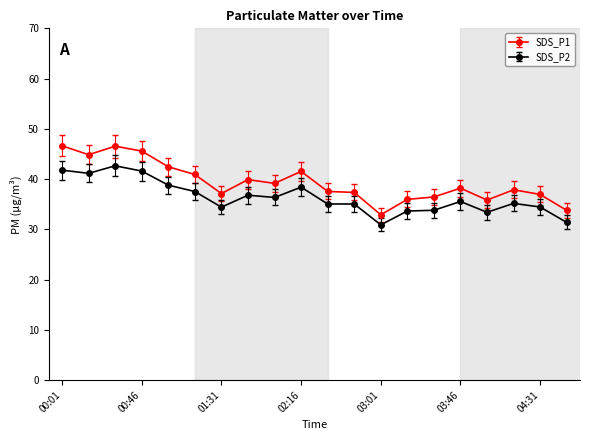

List the series in order of their peak value, highest first.

SDS_P1, SDS_P2